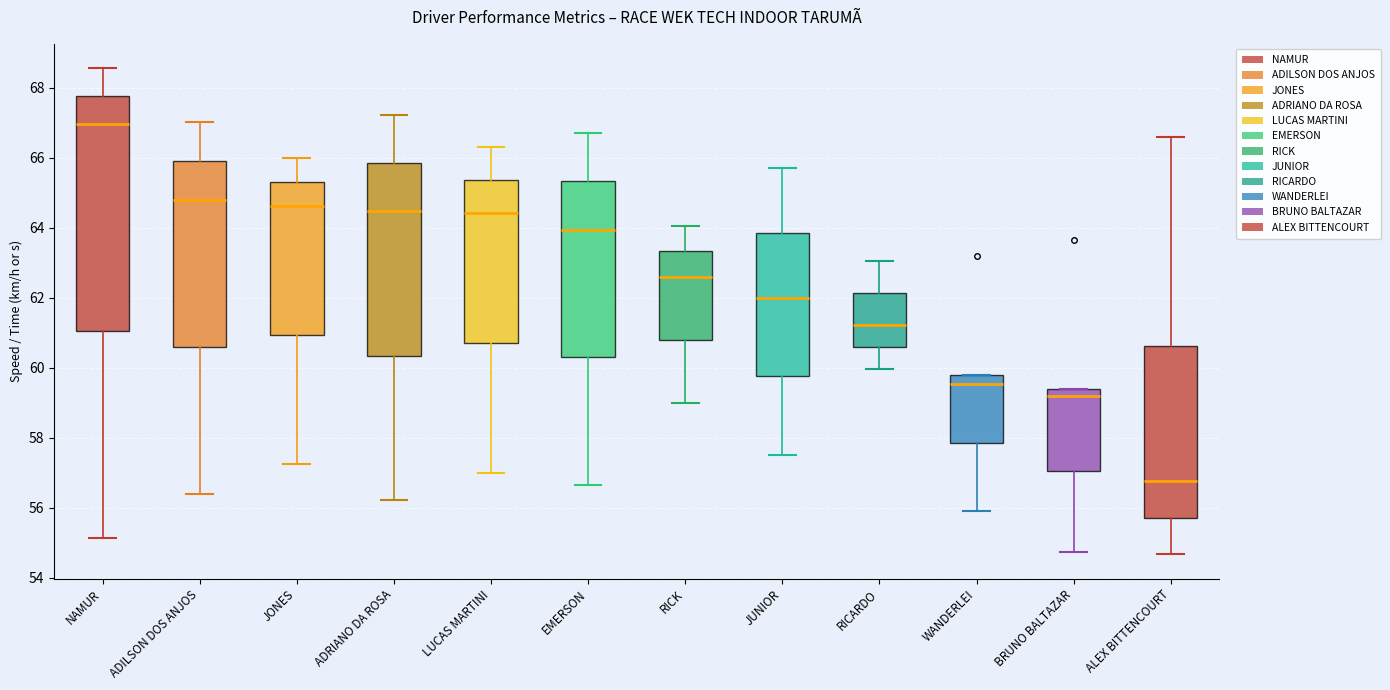

Where does the median line of the box for NAMUR sit on the y-axis? The values are not printed on the chart, so give them approximately, as read against the axis.

67.0